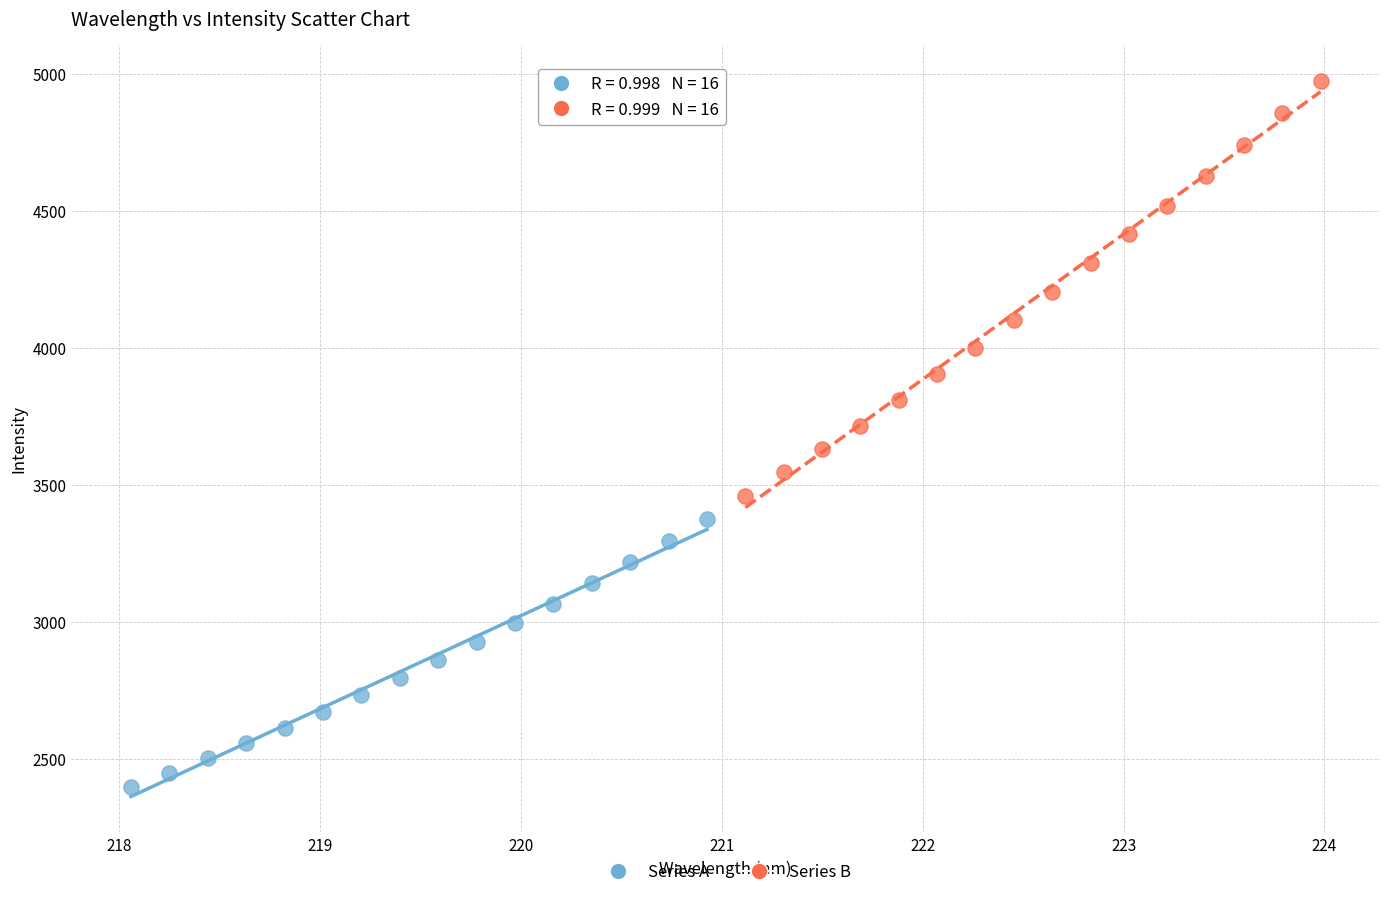

What are all the series names shown in the legend?

Series A, Series B